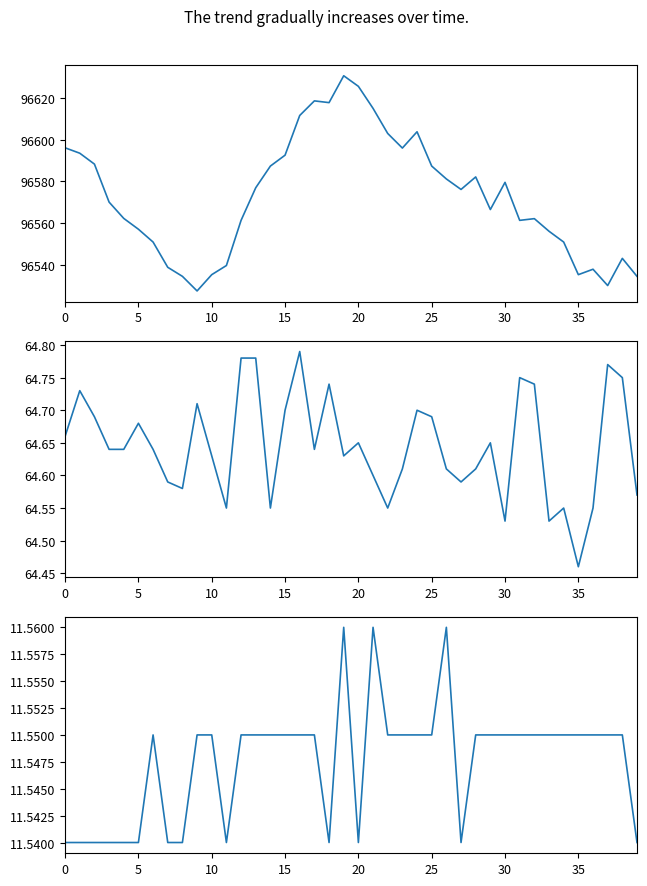

The value of humidity at 26 is 23.5. True or false?

False